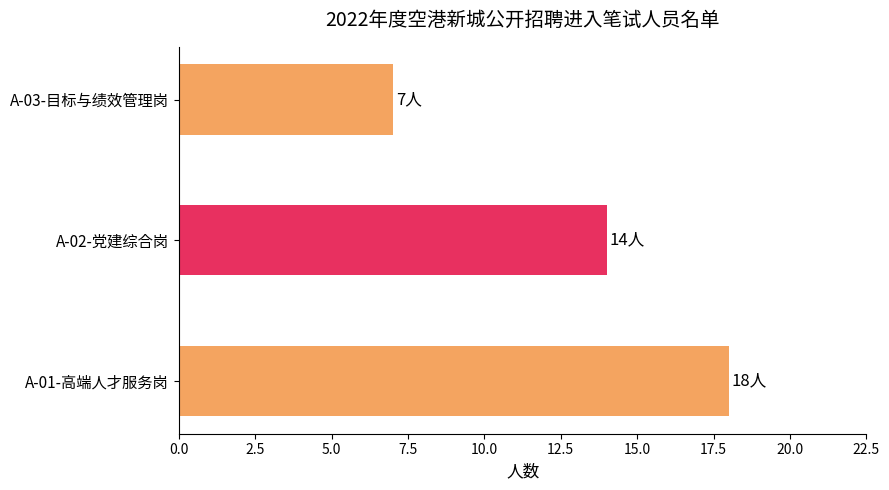

How many data points does each series have?

3